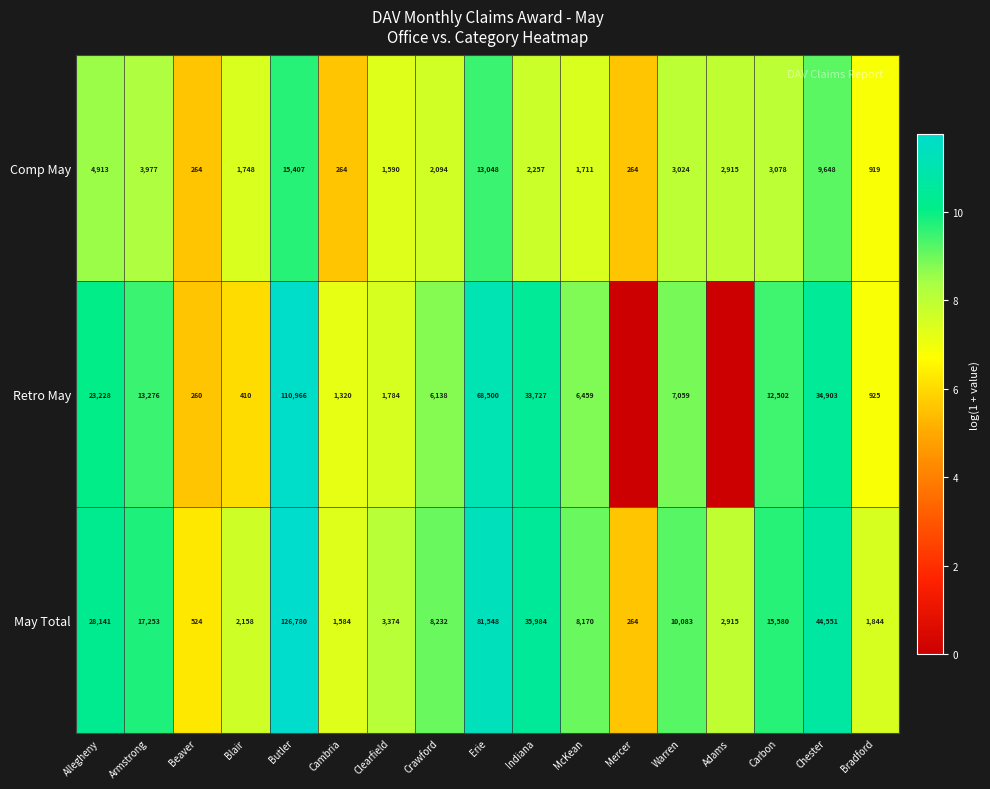

What is the total value across all series at Bradford?

3688